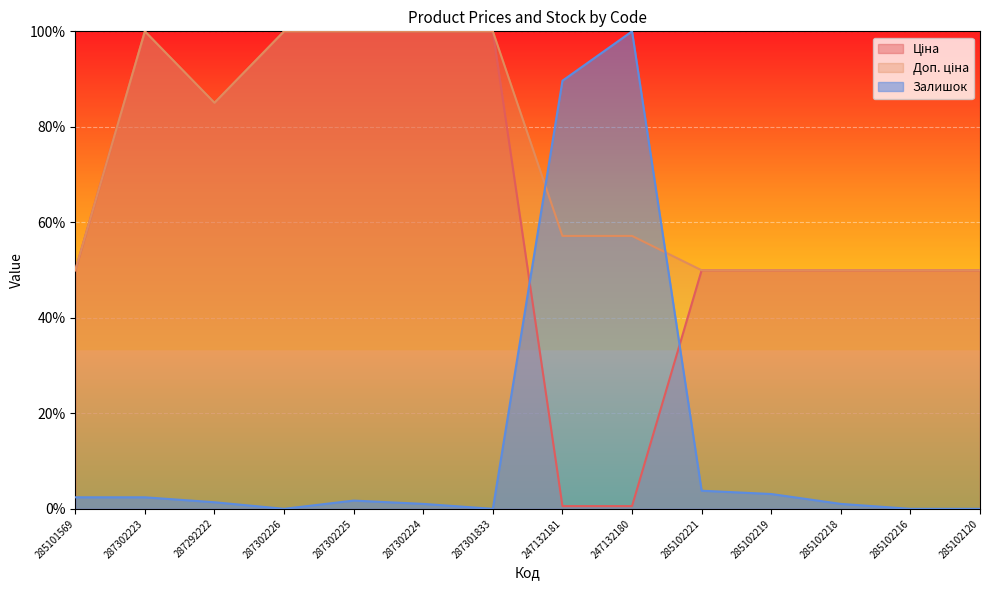

True or false: Ціна and Залишок cross at least once.

True